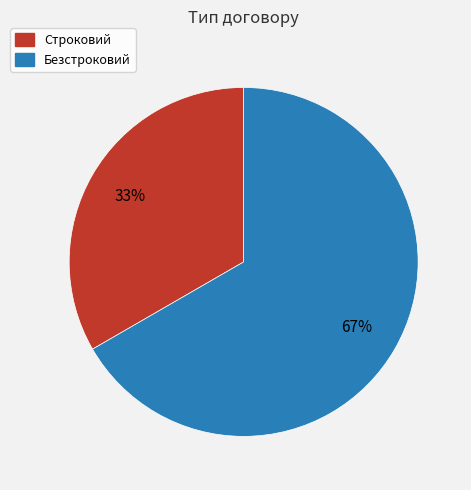

Is it true that Безстроковий is 72% of the pie?

False